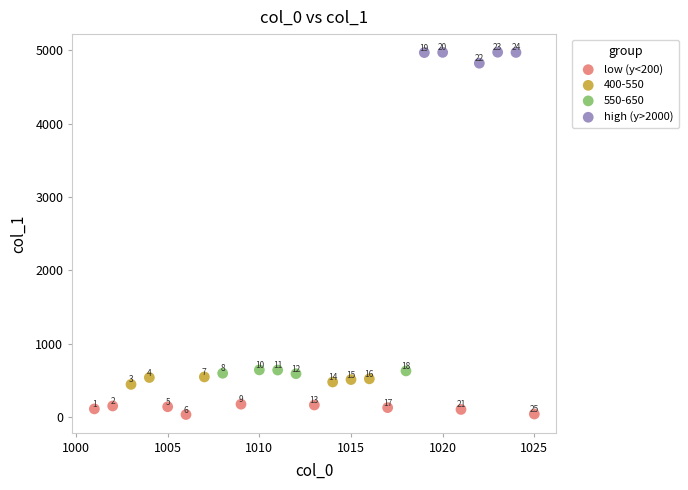

Which series reaches the maximum Y coordinate?

high (y>2000)